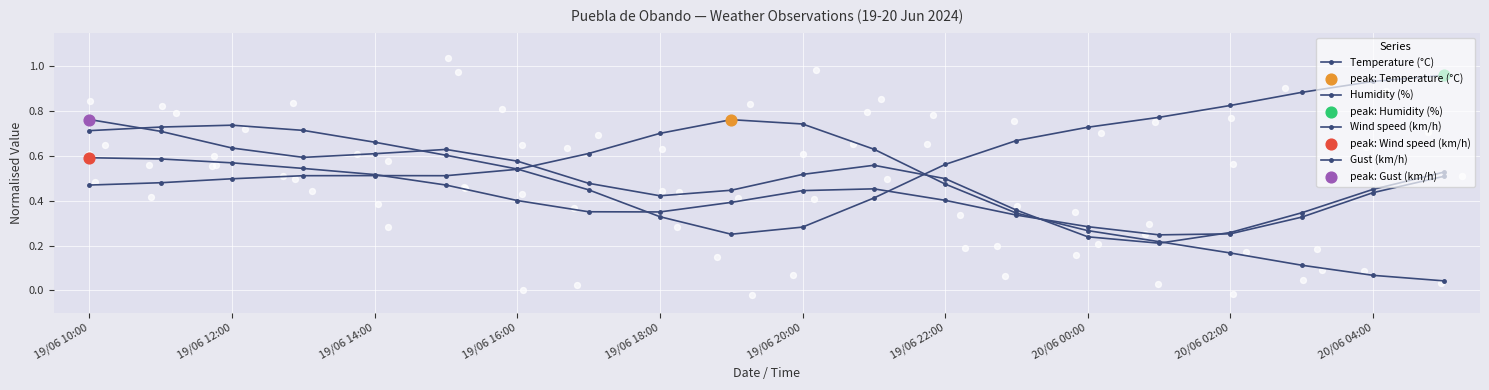

Which series has the largest Y range (max minus min)?

Temperature (°C)